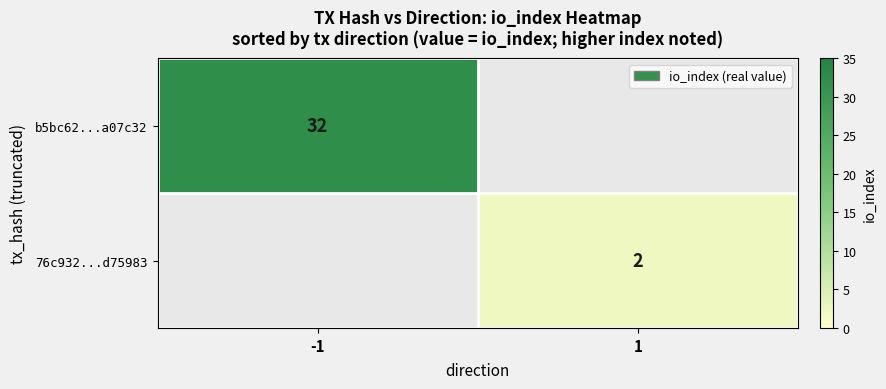

The 76c932...d75983 series shows 2 at 1. True or false?

True